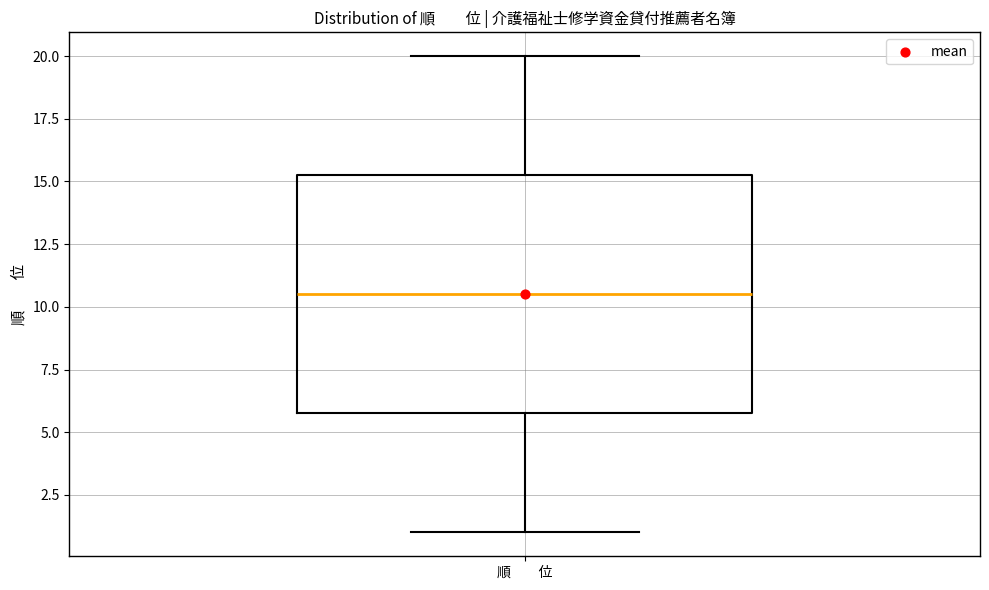

Transcribe this box plot: give where the median line is, the range the box spans, and where the two whiskers end, as read against the y-axis. The values are not printed on the chart, so give them approximately, as read against the axis.

median 10.5, box 6.0 to 15.5, whiskers 1.0 to 20.0